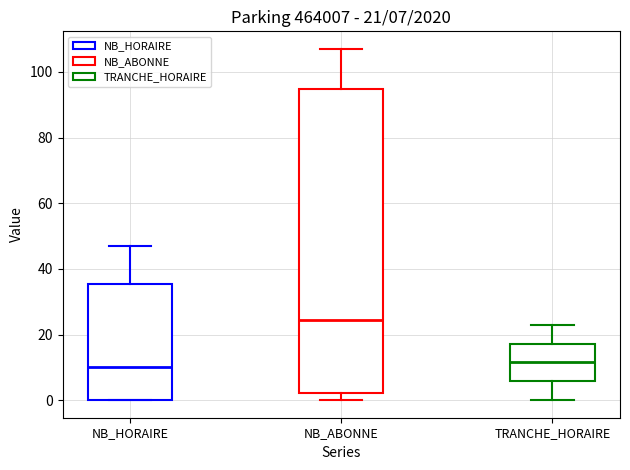

Comparing the boxes themselves (not the whiskers), which one is the tallest?

NB_ABONNE